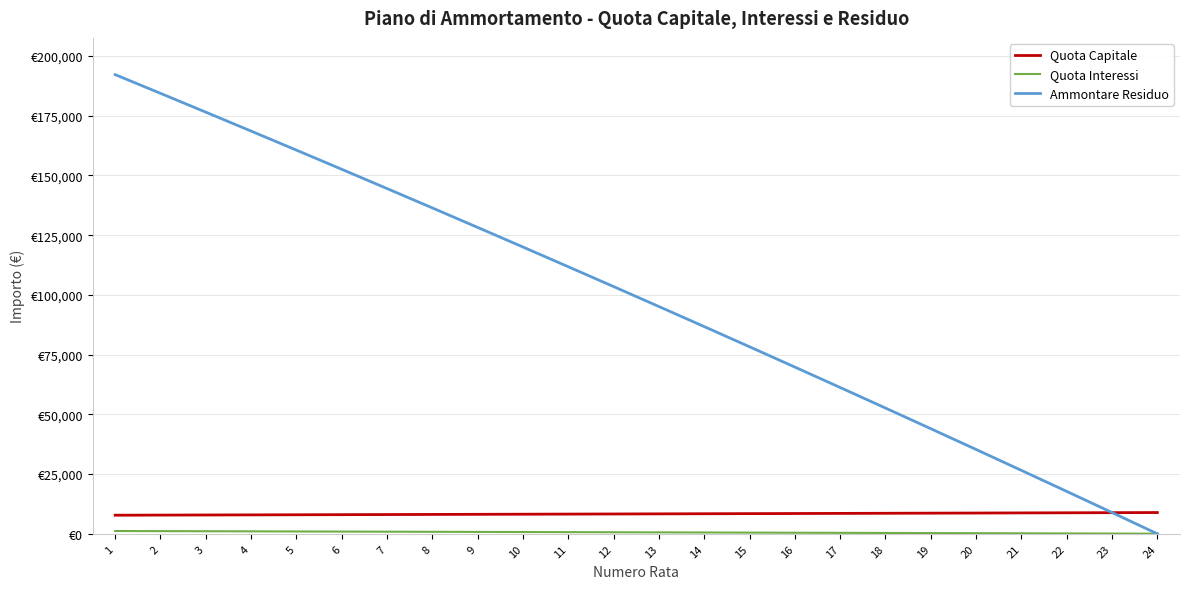

Rank the series at 13 from lowest to highest value.

Quota Interessi, Quota Capitale, Ammontare Residuo